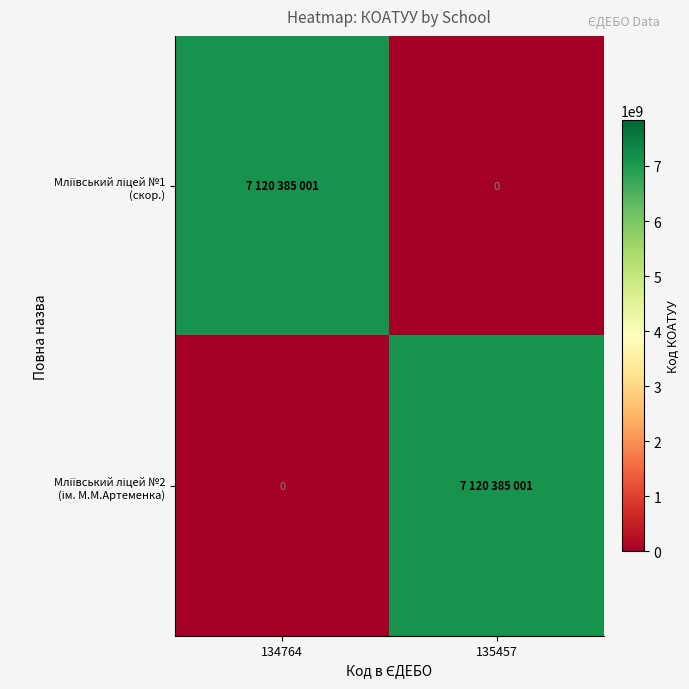

Which series has the widest spread of values?

Мліївський ліцей №1 (скор.)